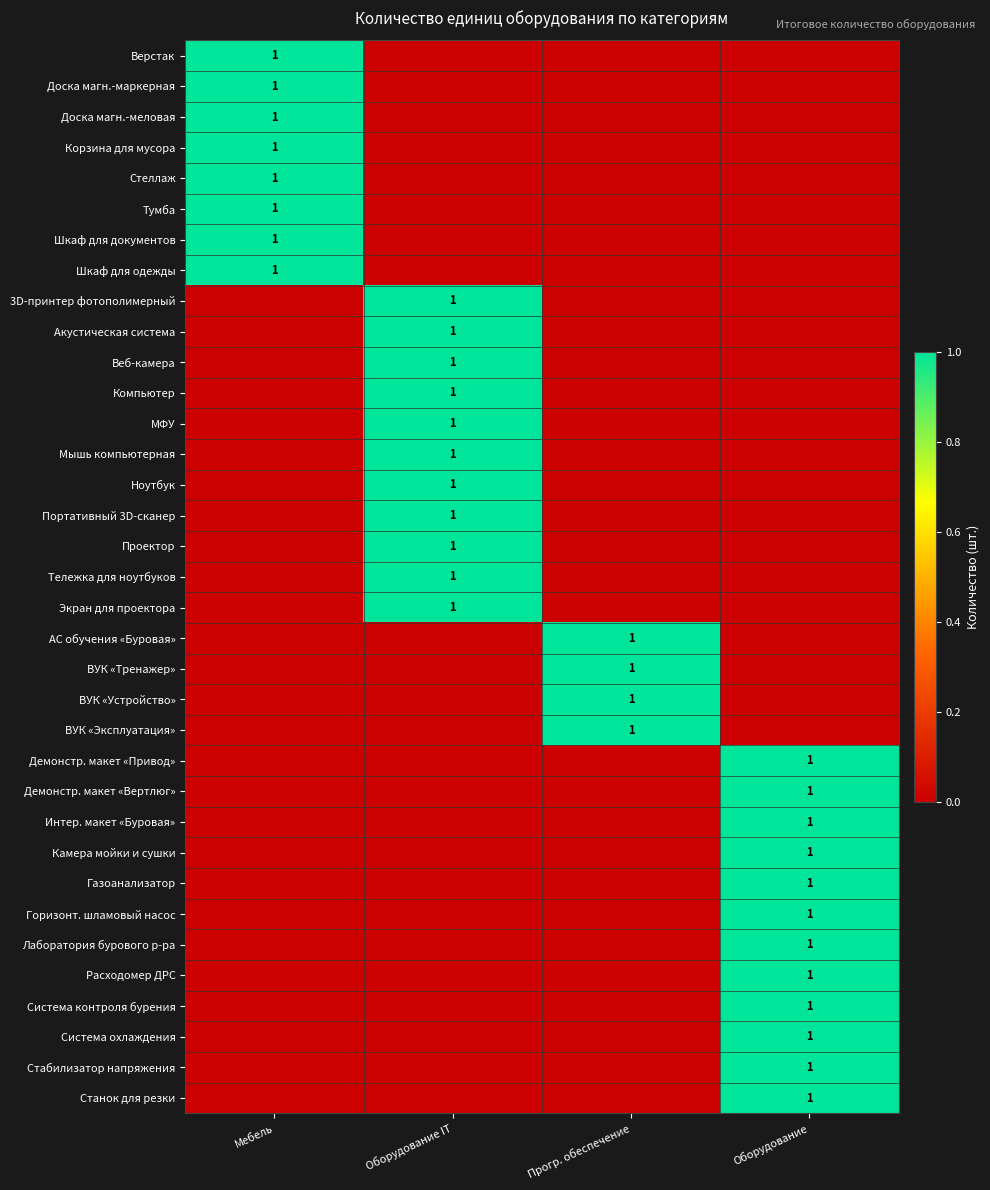

At how many categories does at least one series exceed 0?

4